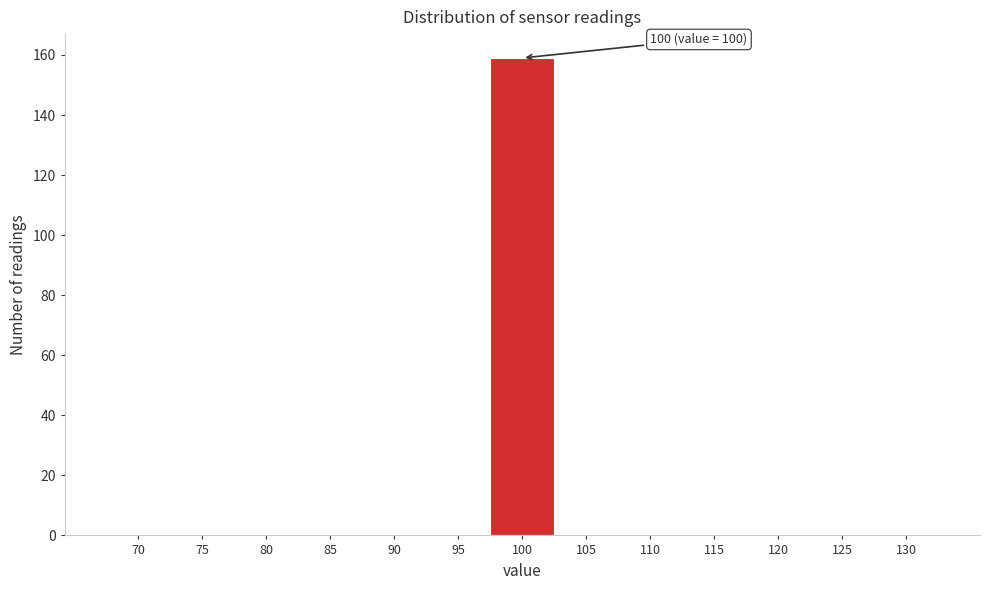

Reading right to left, transcribe all the data shown in this chart.

130=0	125=0	120=0	115=0	110=0	105=0	100=159	95=0	90=0	85=0	80=0	75=0	70=0